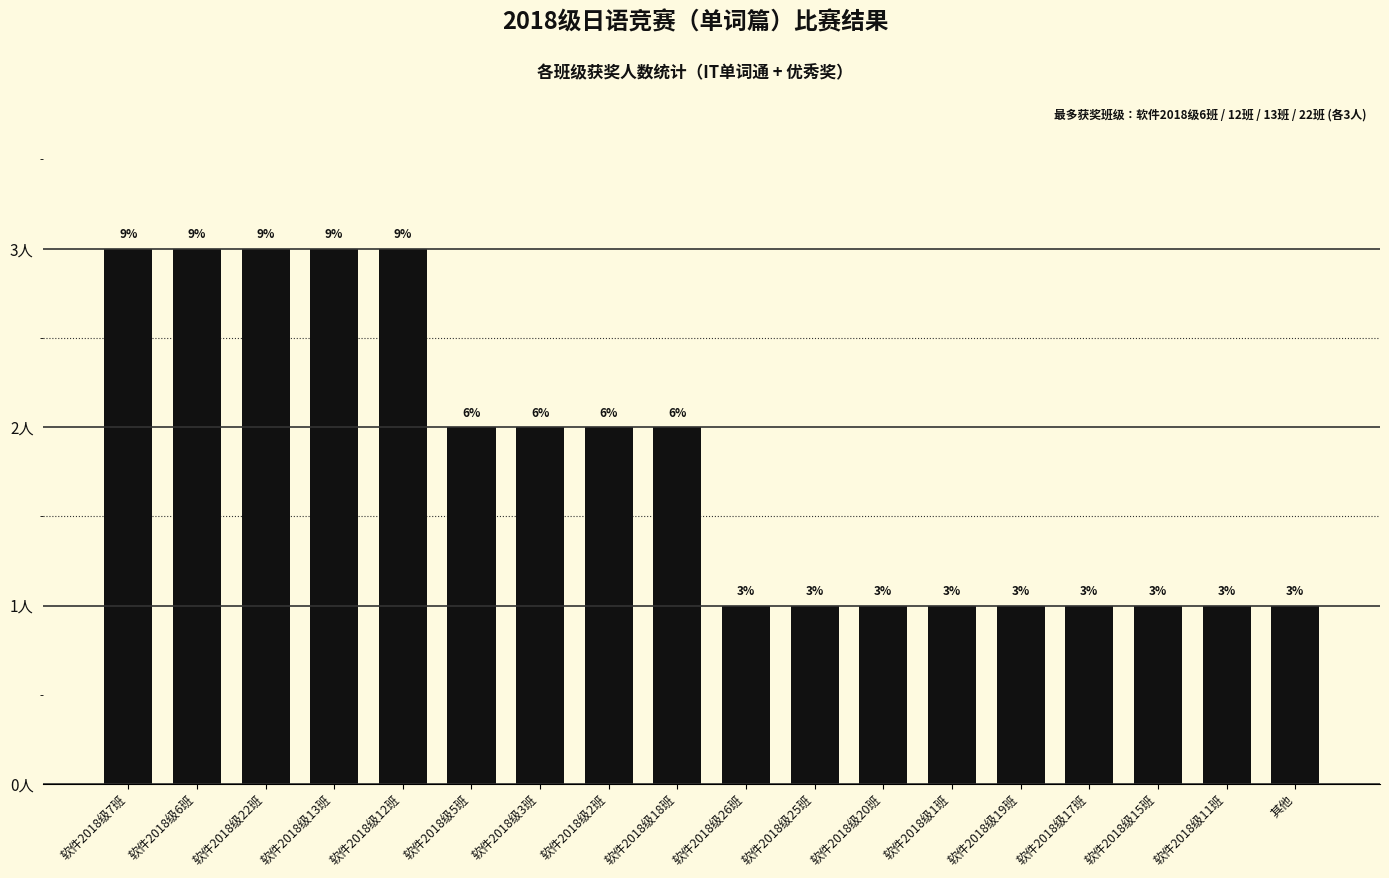

Between 软件2018级25班 and 软件2018级3班, which is larger?

软件2018级3班